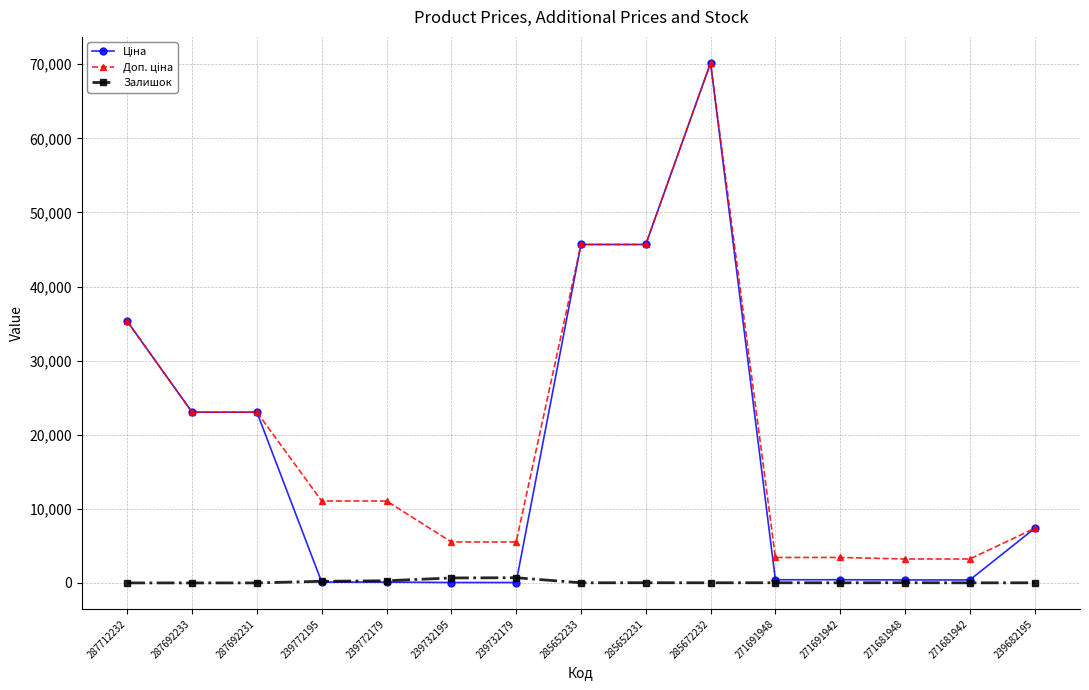

What is the total value across all series at 287692233?

46080.8